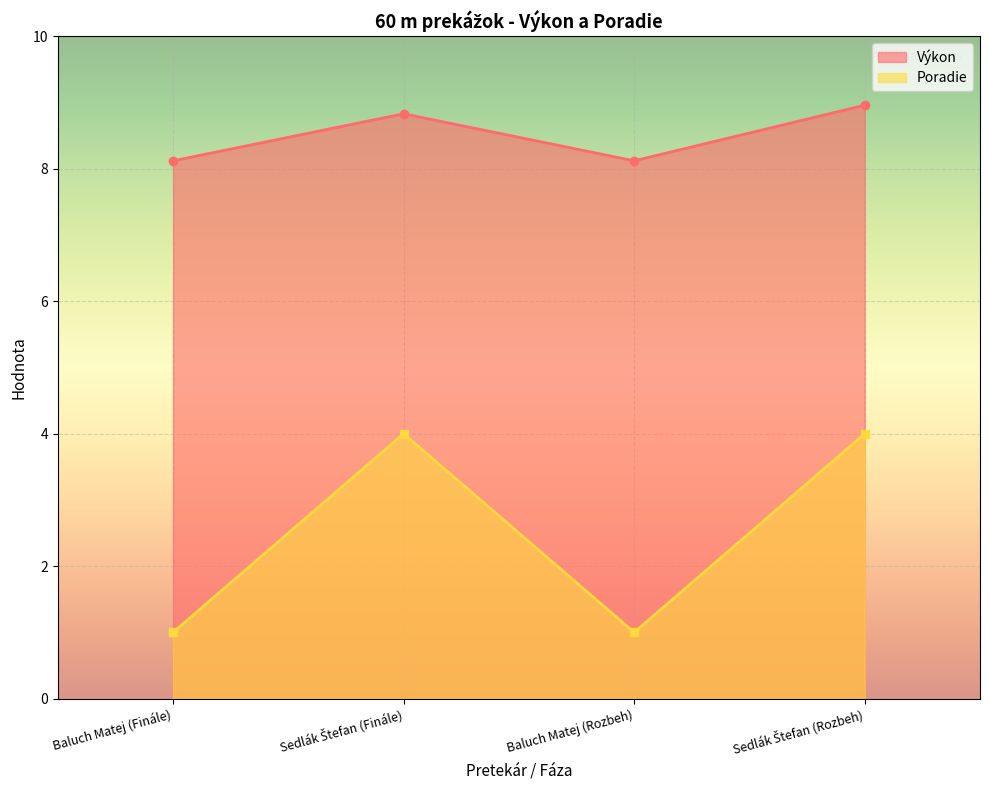

How many lines are shown in the chart?

2